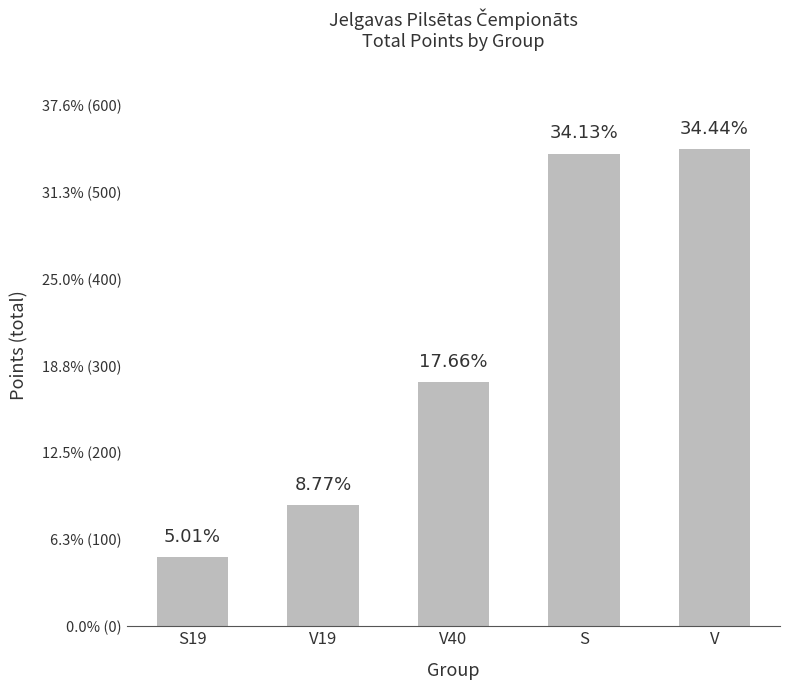

Are the bars horizontal?

No